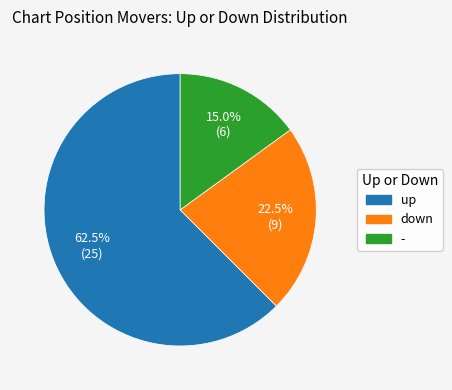

Between down and up, which is larger?

up